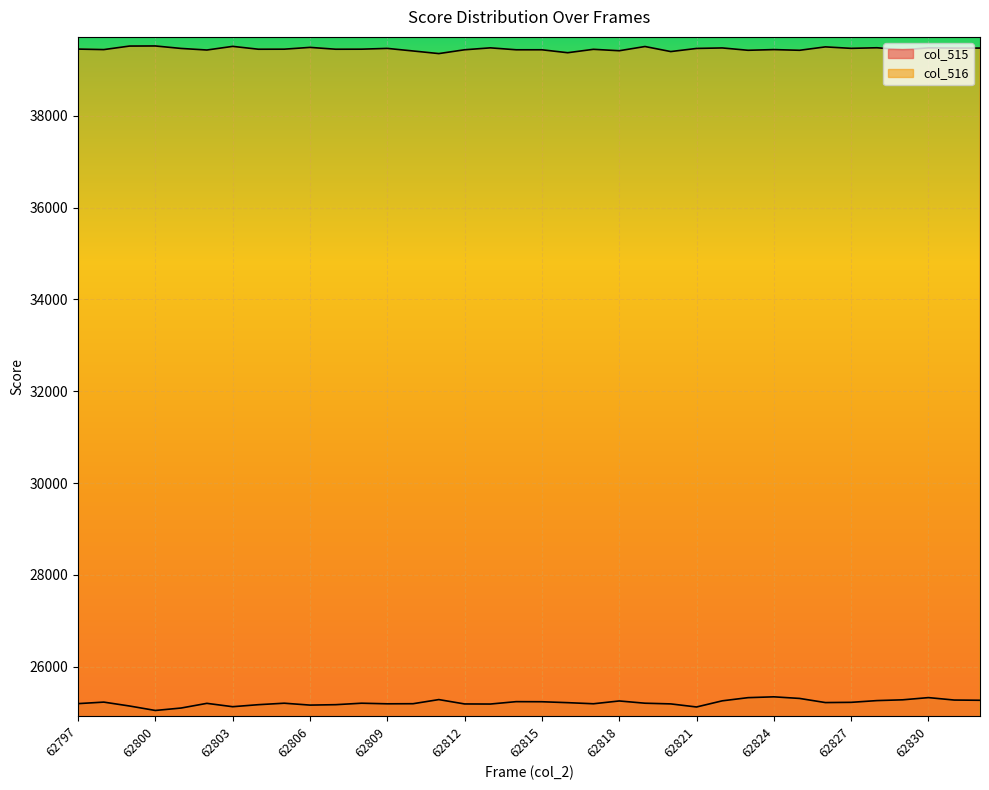

Reading left to right, extract all data points from this chart.

col_515: 25198	25231	25146	25049	25102	25204	25131	25175	25207	25166	25175	25207	25194	25196	25286	25191	25189	25241	25239	25219	25195	25256	25207	25192	25125	25259	25328	25346	25311	25221	25226	25264	25281	25329	25276	25271
col_516: 39451	39440	39517	39519	39465	39431	39510	39448	39449	39488	39448	39449	39466	39410	39353	39436	39478	39436	39436	39372	39446	39415	39507	39397	39465	39476	39425	39440	39425	39499	39467	39480	39434	39478	39473	39473